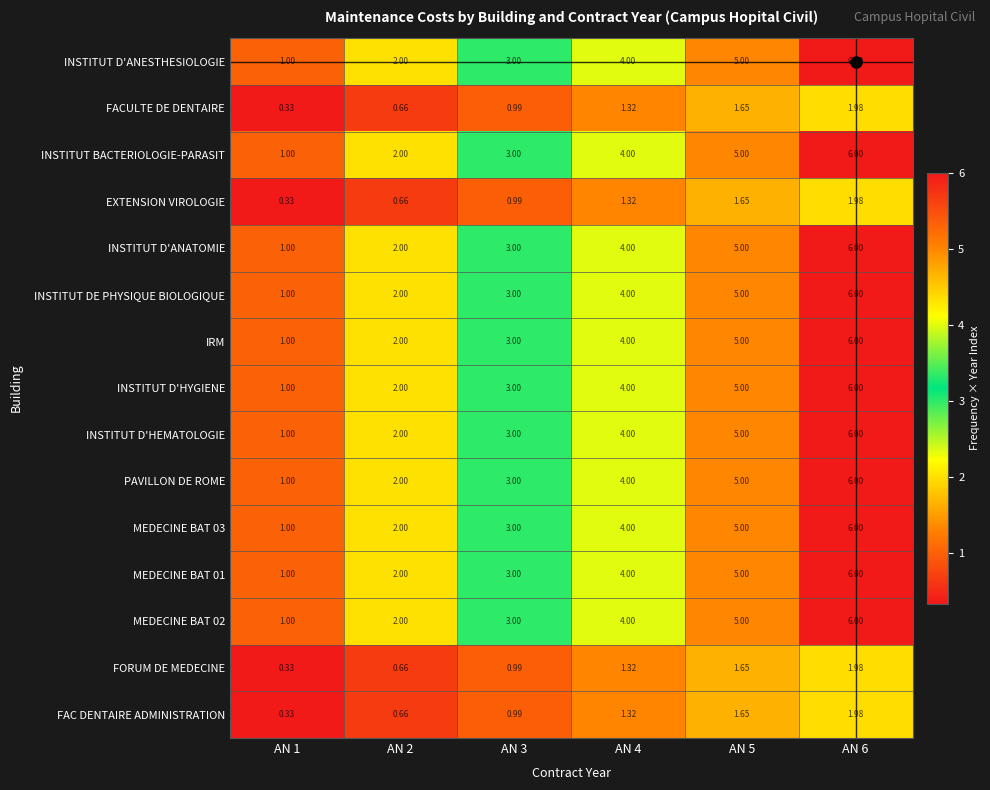

Is the value of INSTITUT D'HEMATOLOGIE at AN 3 greater than the value of MEDECINE BAT 01 at AN 2?

Yes